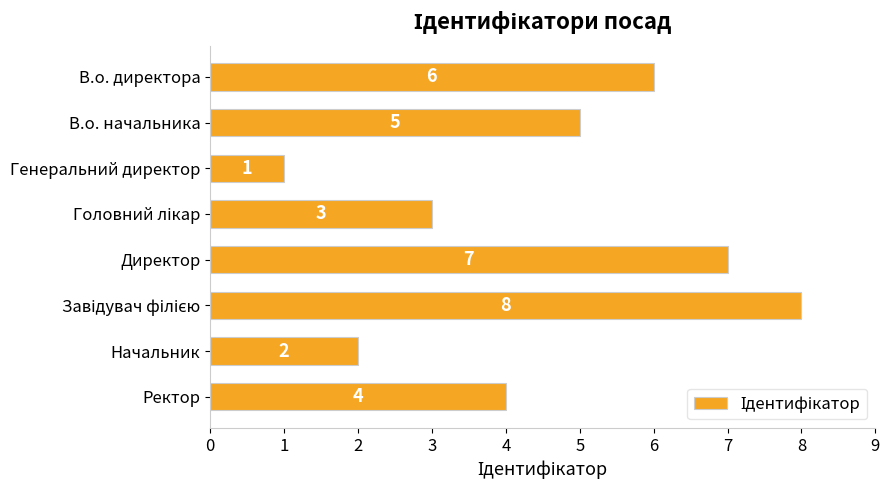

The chart shows a value of 6 at В.о. директора. True or false?

True